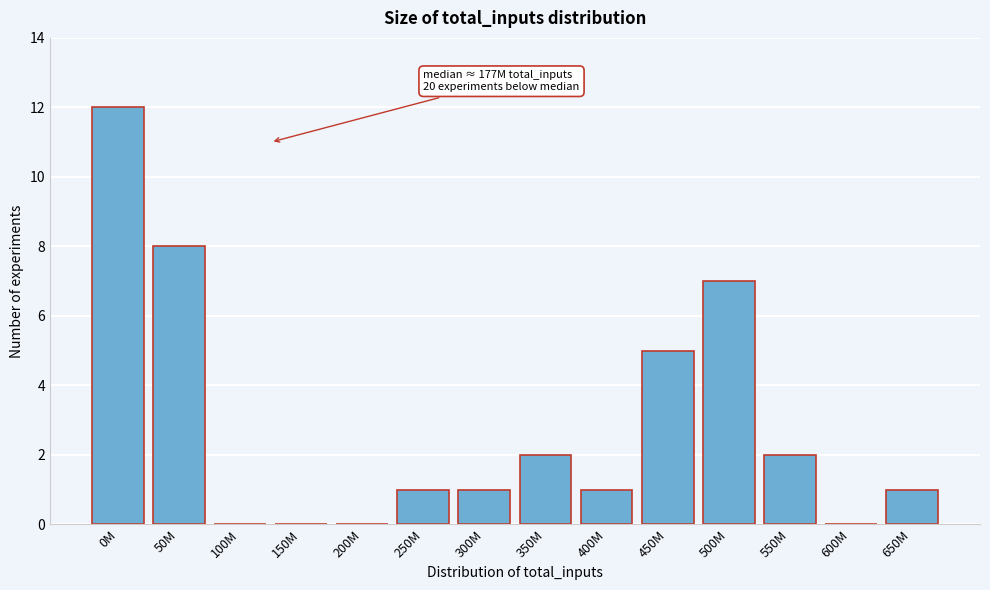

Reading left to right, transcribe all the data shown in this chart.

0M=12	50M=8	100M=0	150M=0	200M=0	250M=1	300M=1	350M=2	400M=1	450M=5	500M=7	550M=2	600M=0	650M=1